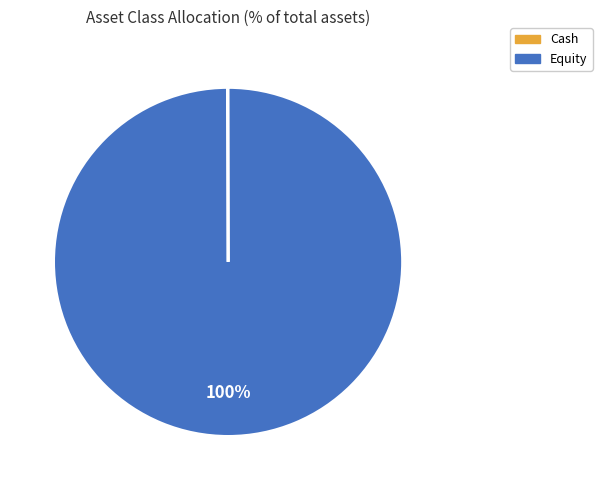

What is the largest slice in the pie chart?

Equity